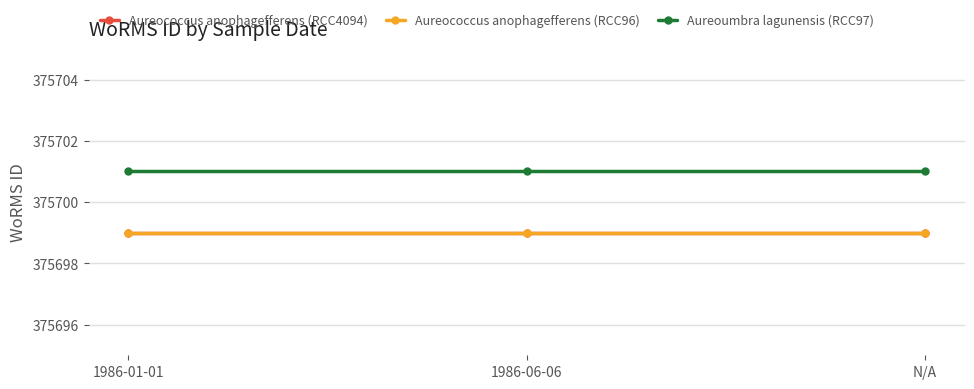

Reading right to left, transcribe all the data shown in this chart.

Aureococcus anophagefferens (RCC4094): N/A=375699	1986-06-06=375699	1986-01-01=375699
Aureococcus anophagefferens (RCC96): N/A=375699	1986-06-06=375699	1986-01-01=375699
Aureoumbra lagunensis (RCC97): N/A=375701	1986-06-06=375701	1986-01-01=375701